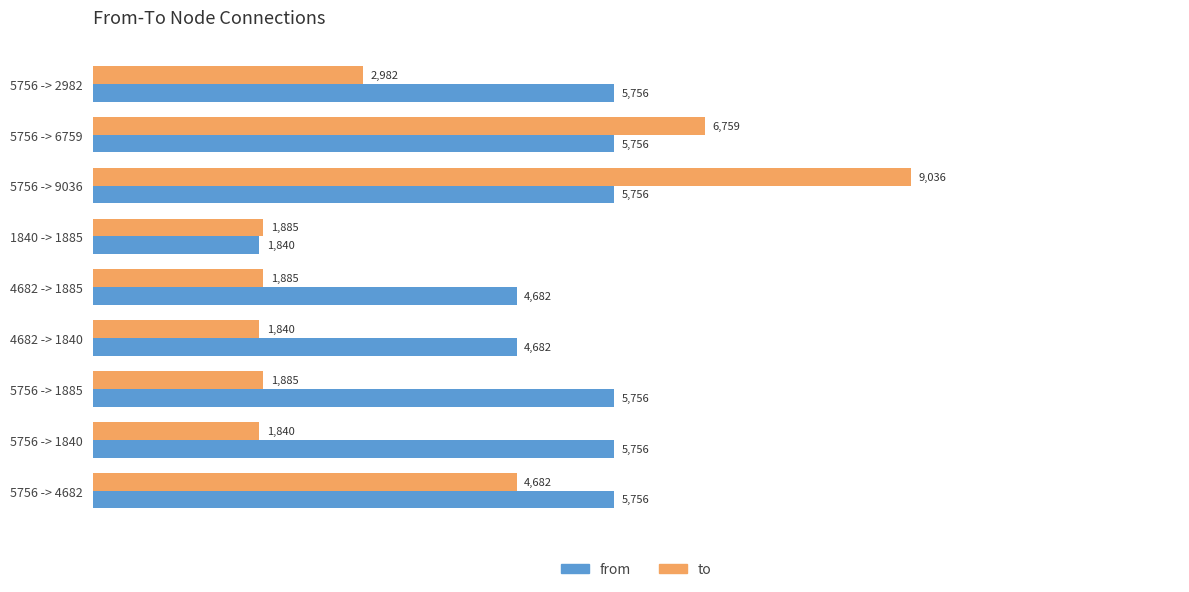

Which series has the largest total across all categories?

from